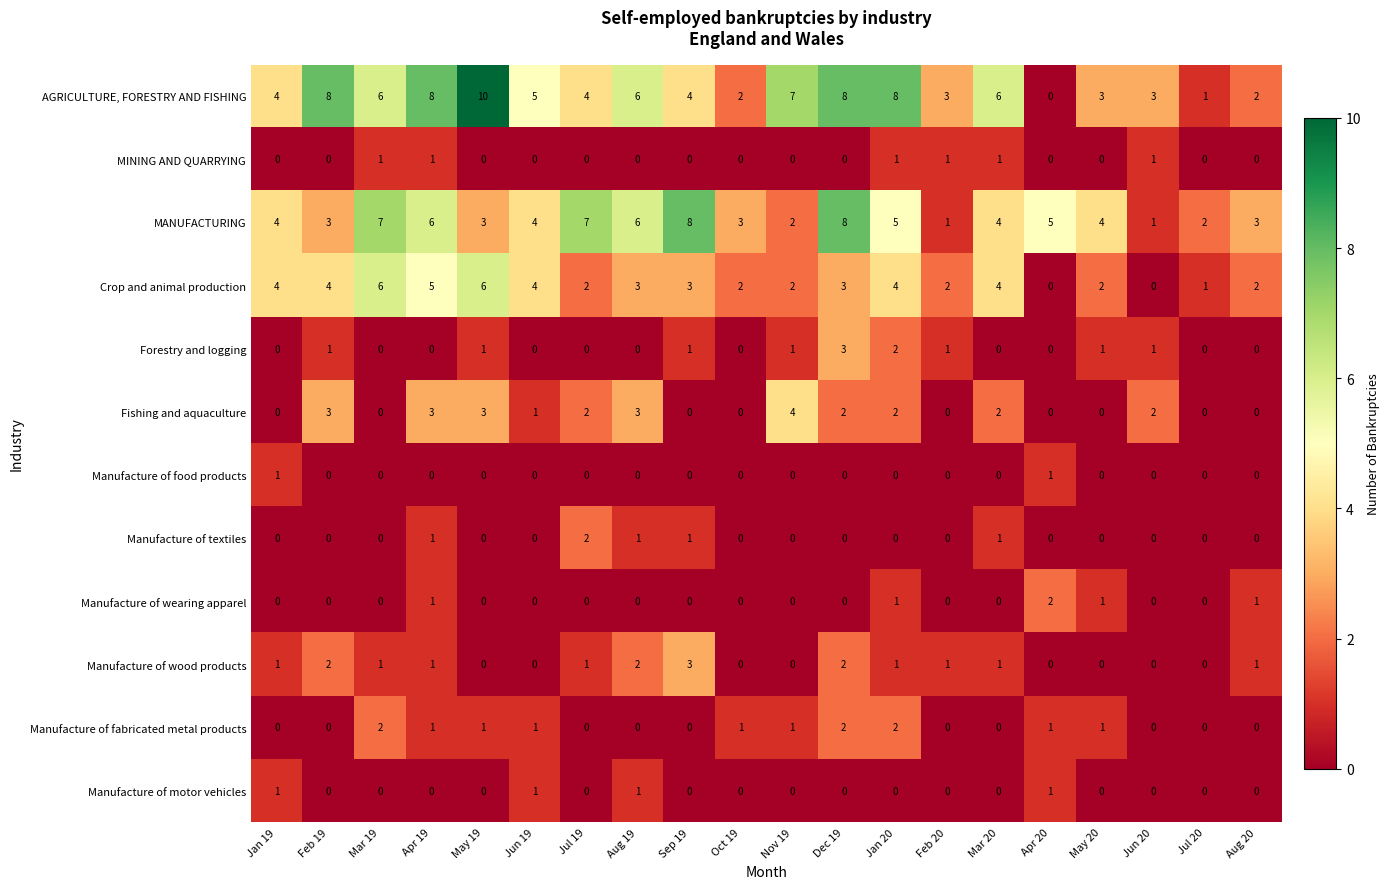

How many categories are shown in the chart?

20